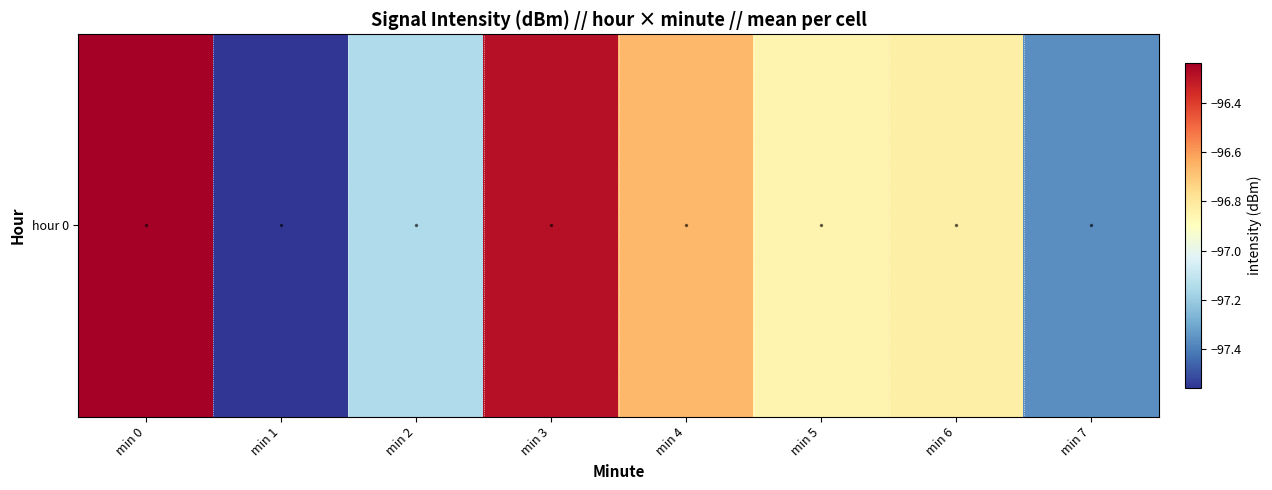

Reading left to right, extract all data points from this chart.

min 0=-96.2	min 1=-97.6	min 2=-97.1	min 3=-96.3	min 4=-96.7	min 5=-96.9	min 6=-96.8	min 7=-97.4